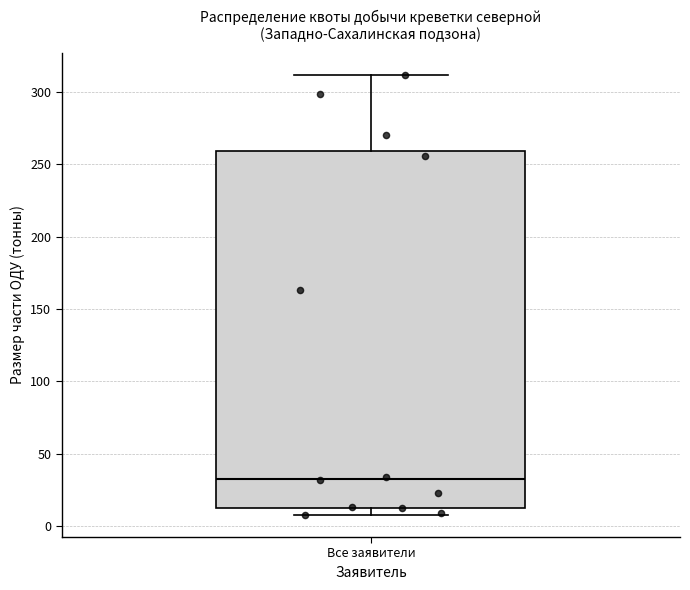

Where does the median line of the box for Все заявители sit on the y-axis? The values are not printed on the chart, so give them approximately, as read against the axis.

35